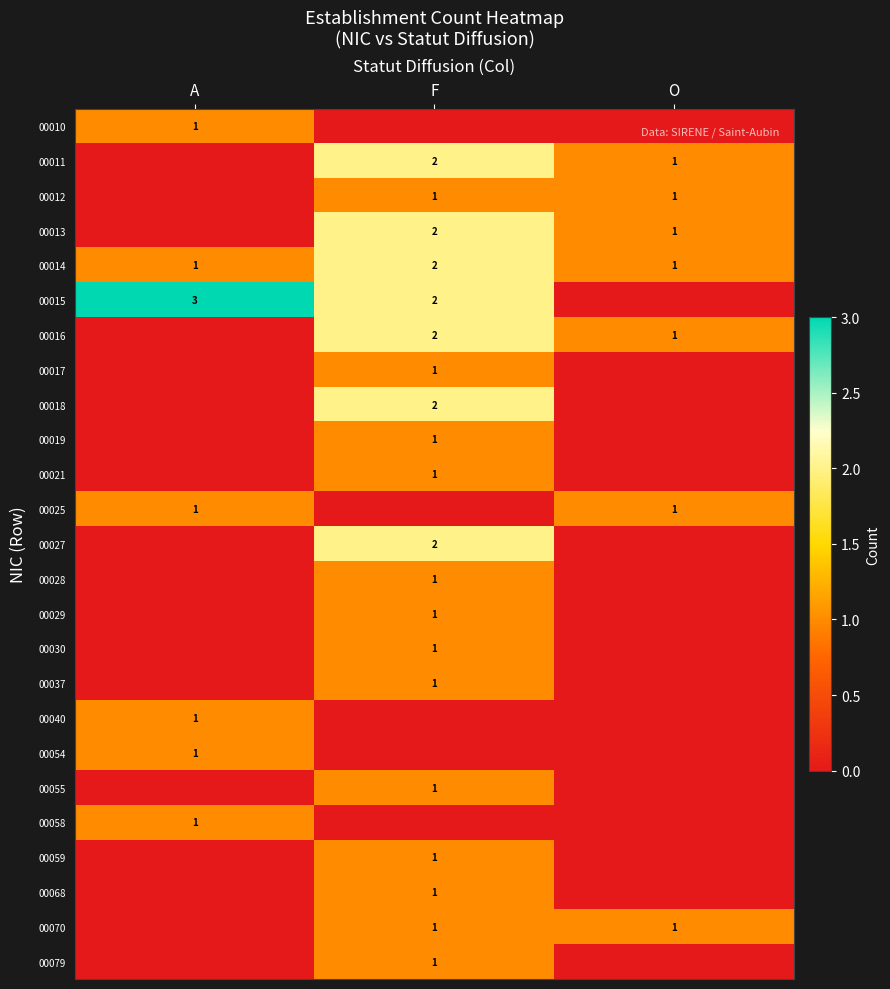

How many data points in 00014 are above 1?

1